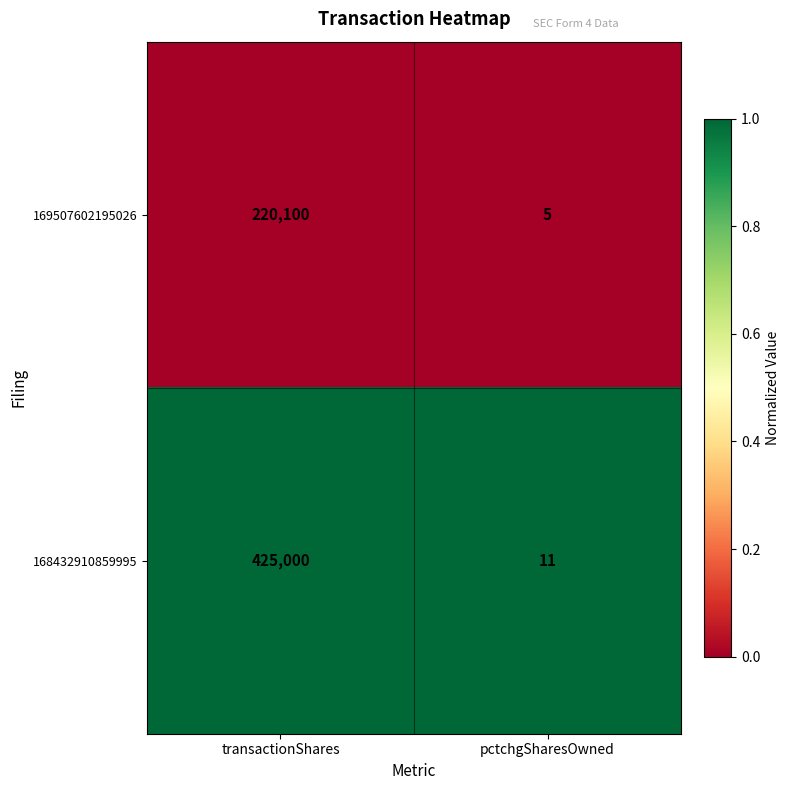

Rank the series by their average value, from highest to lowest.

168432910859995, 169507602195026